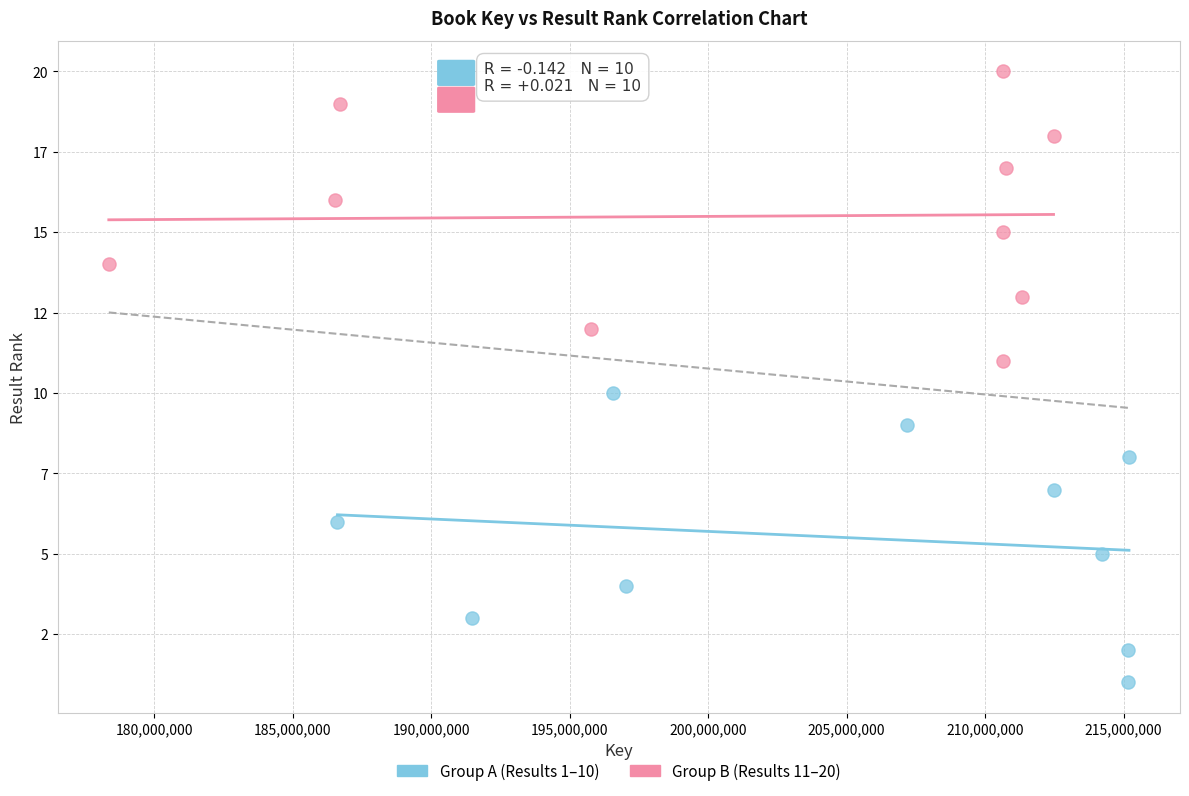

What are all the series names shown in the legend?

Group A (Results 1–10), Group B (Results 11–20)